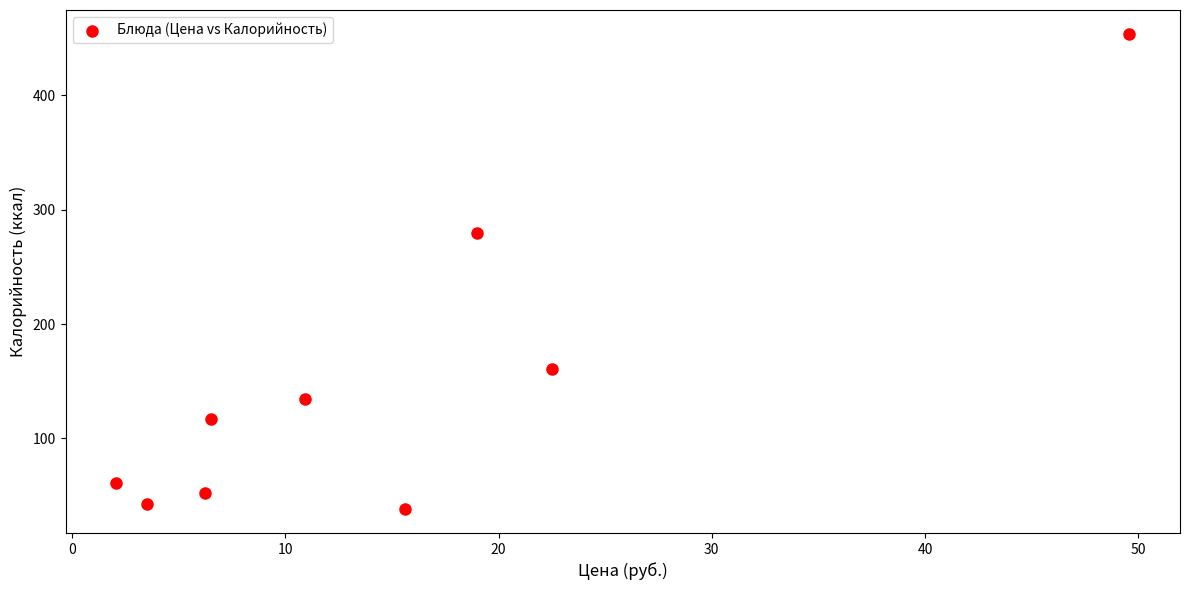

What Y value in the scatter plot is closest to 246?

280.0